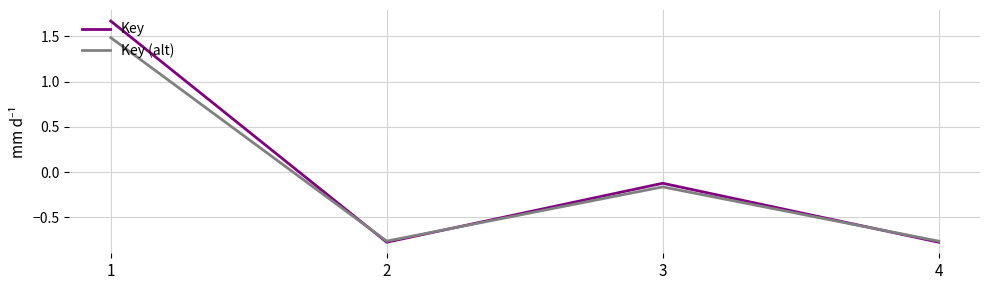

At which category does Key (alt) reach its first local valley?

2